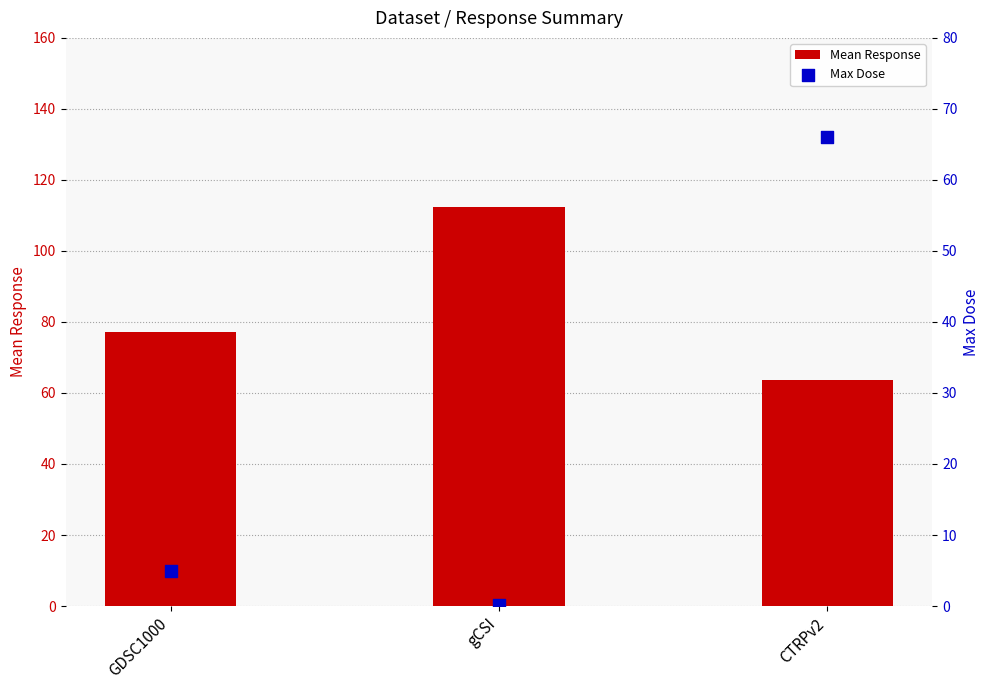

What is the total value across all series at gCSI?

112.5